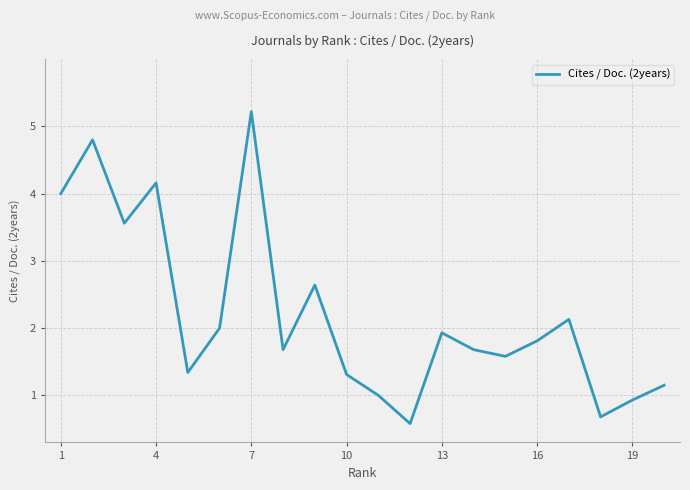

What is the difference between the maximum and minimum values?

4.6